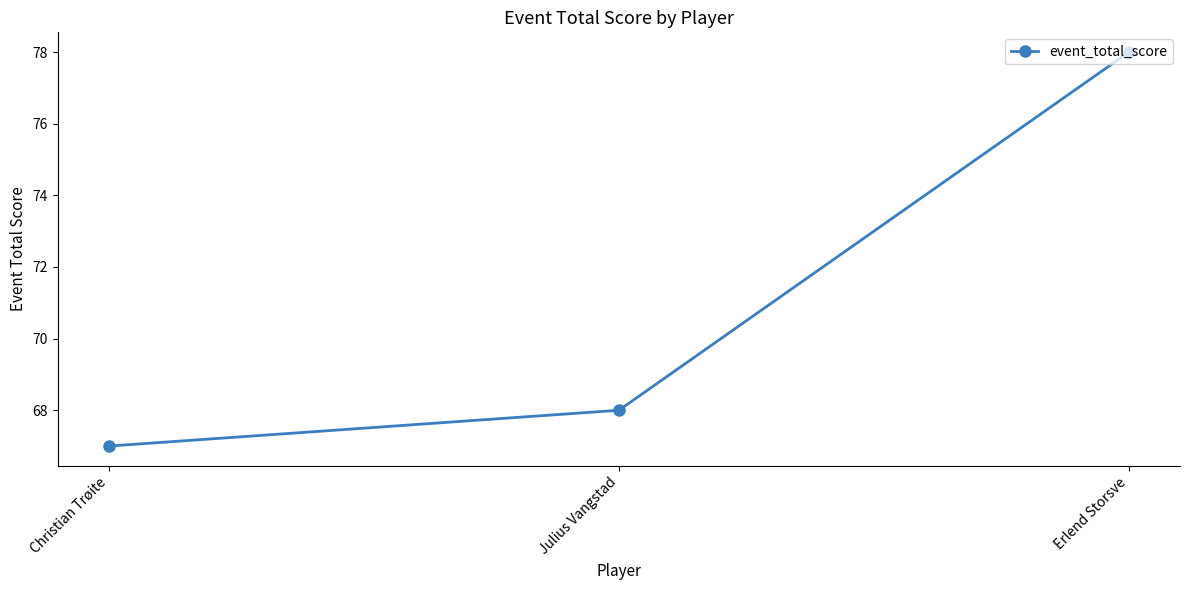

Reading right to left, transcribe all the data shown in this chart.

Erlend Storsve=78	Julius Vangstad=68	Christian Trøite=67